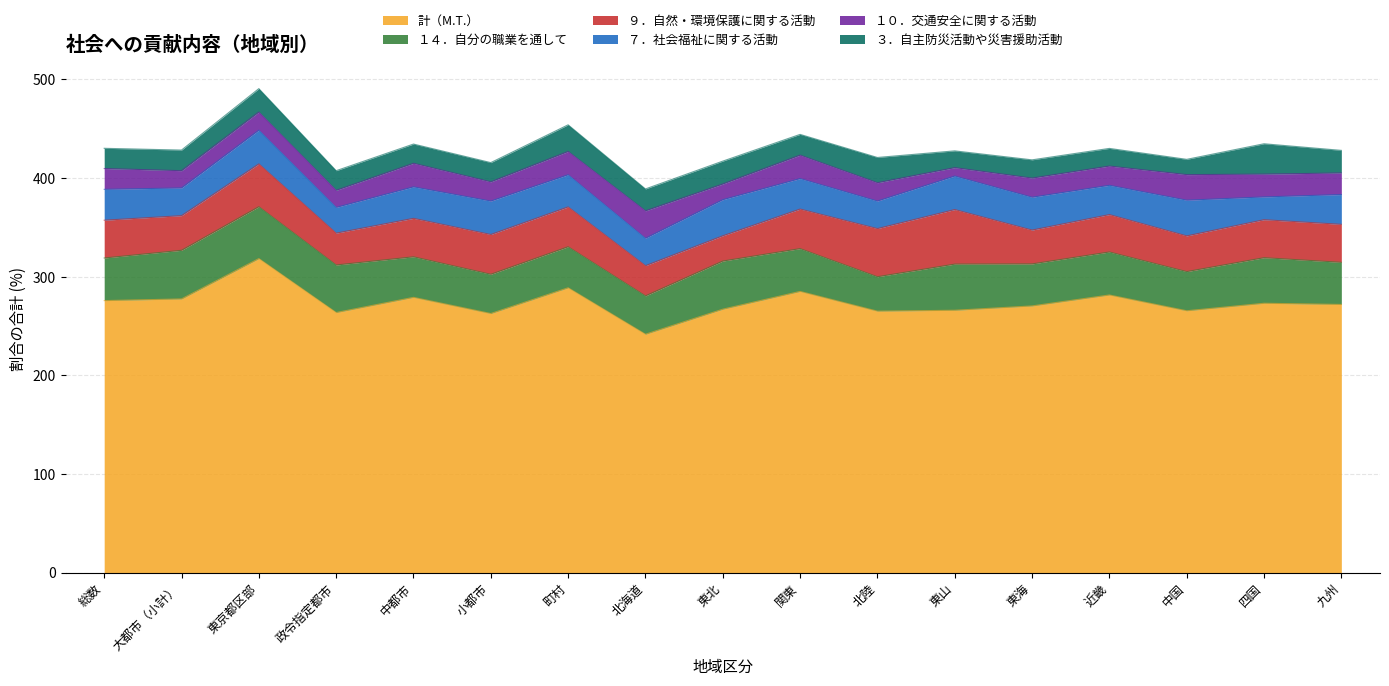

What is the label of the 15th point from the left?

中国